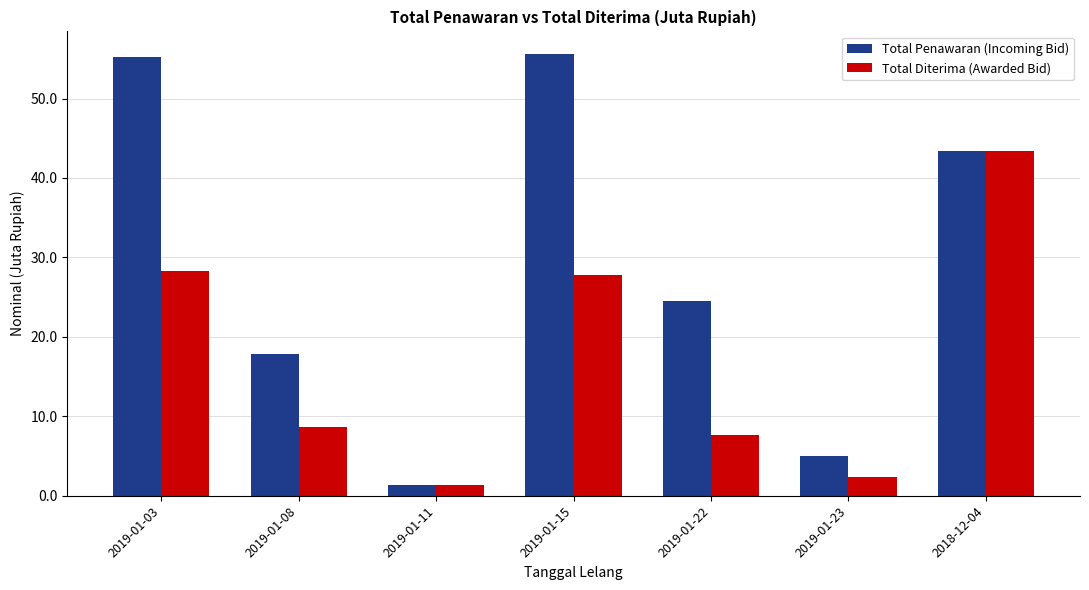

List the series in order of their peak value, highest first.

Total Penawaran (Incoming Bid), Total Diterima (Awarded Bid)